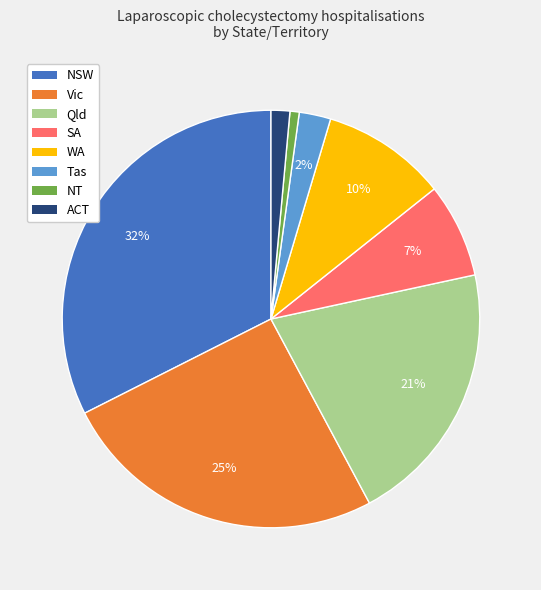

Combined, do Vic and Qld account for over 50%?

No